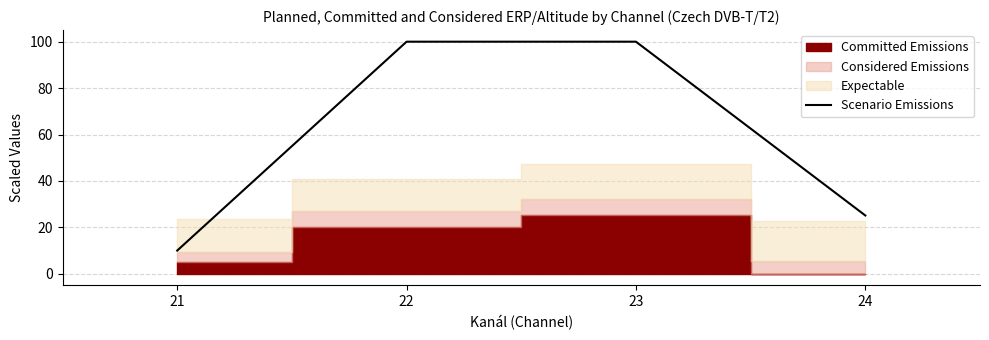

Reading left to right, extract all data points from this chart.

10.0	100.0	100.0	25.1